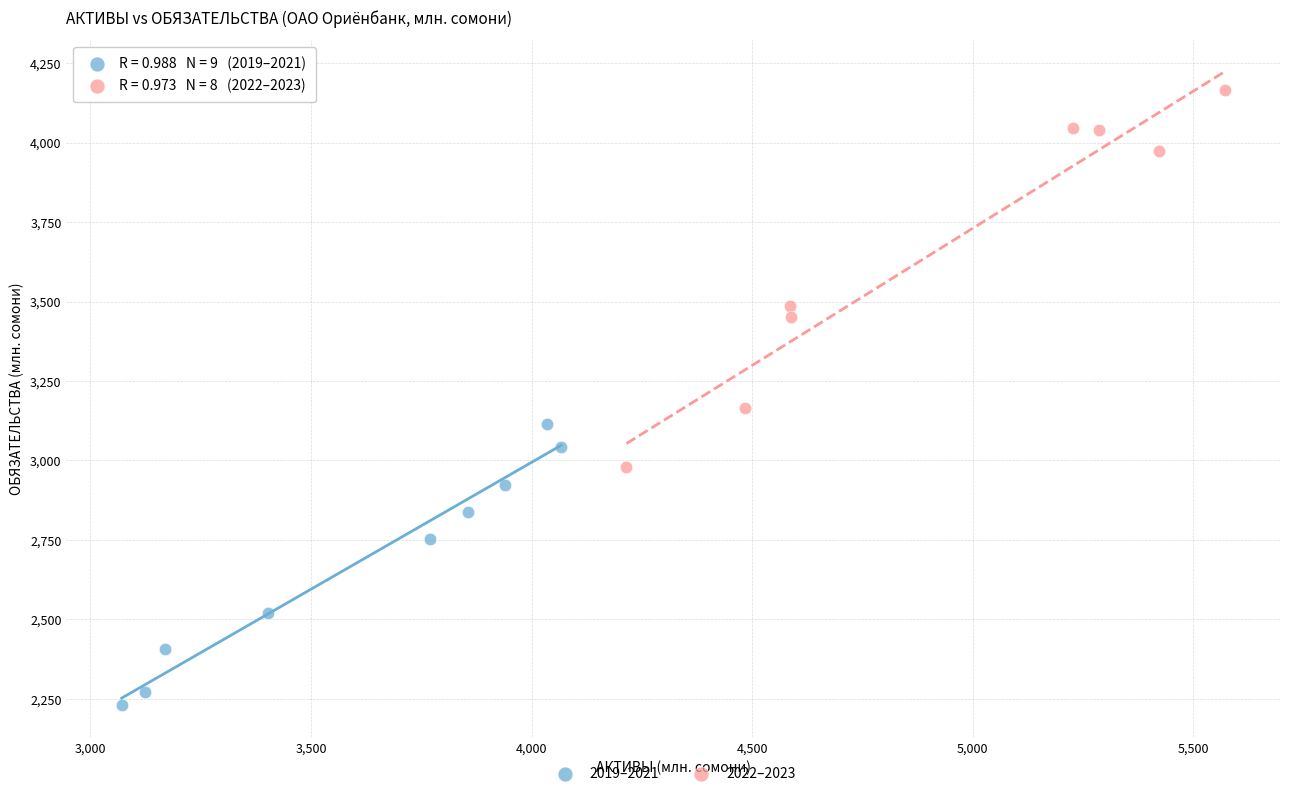

Which series reaches the minimum Y coordinate?

2019–2021